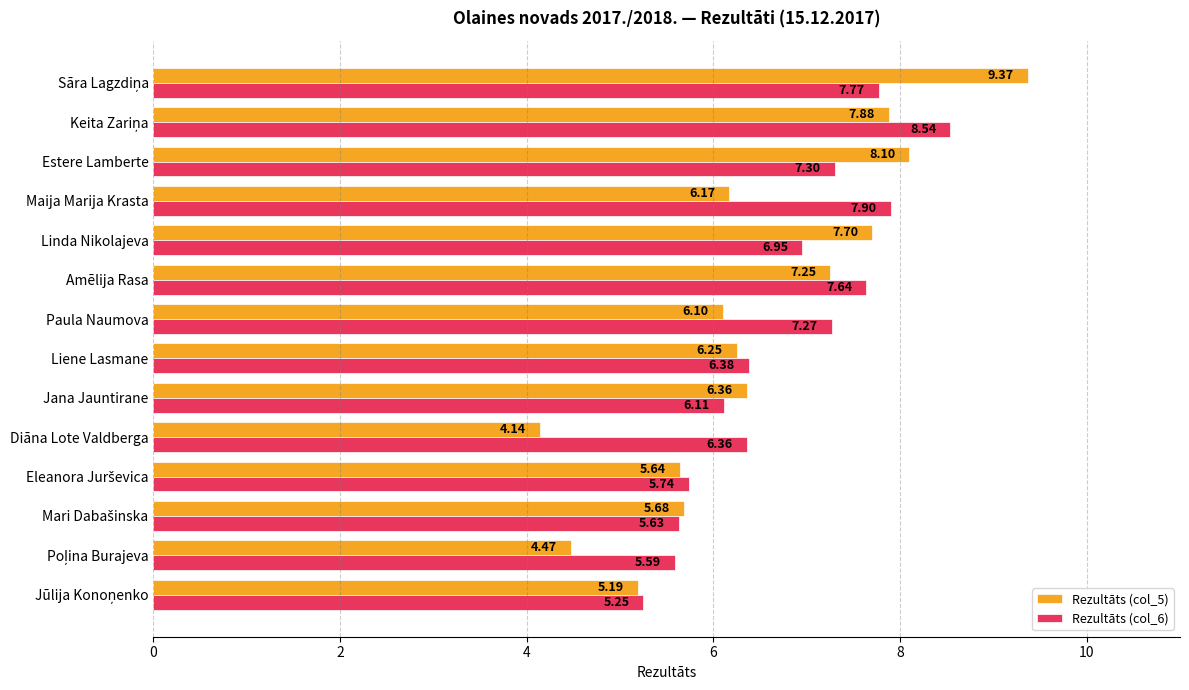

Which series has the widest spread of values?

Rezultāts (col_5)